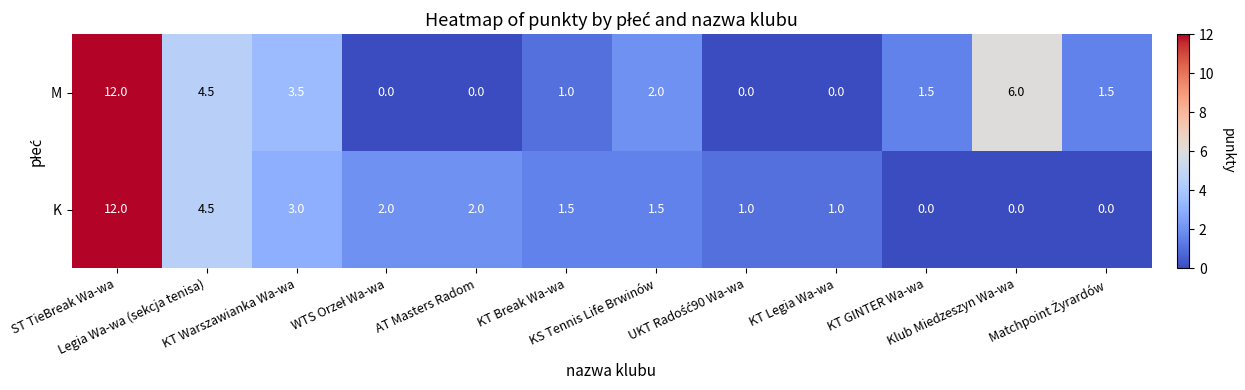

What is the highest value of the M series?

12.0